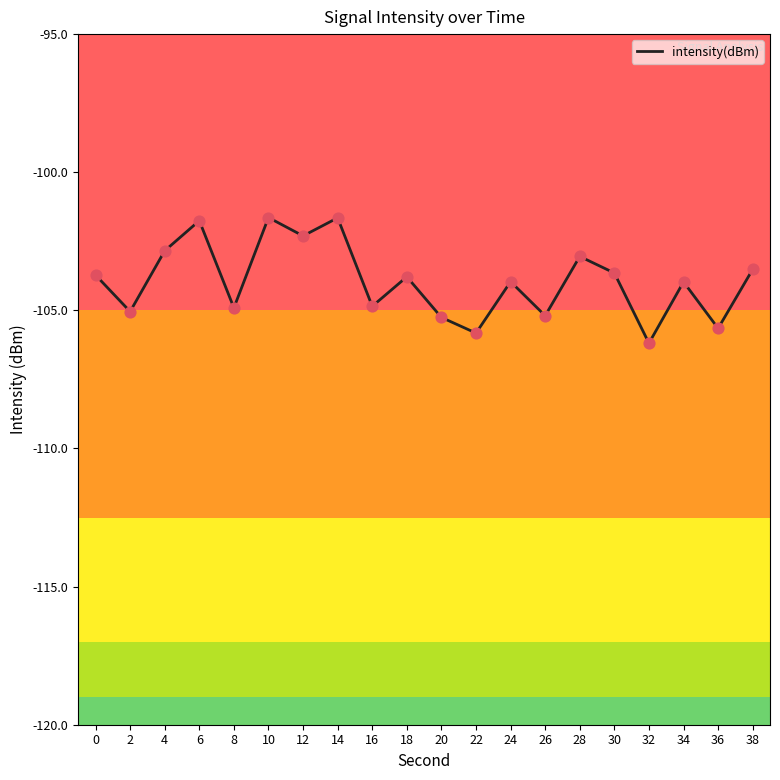

What is the change in value from 2 to 36?

-0.6